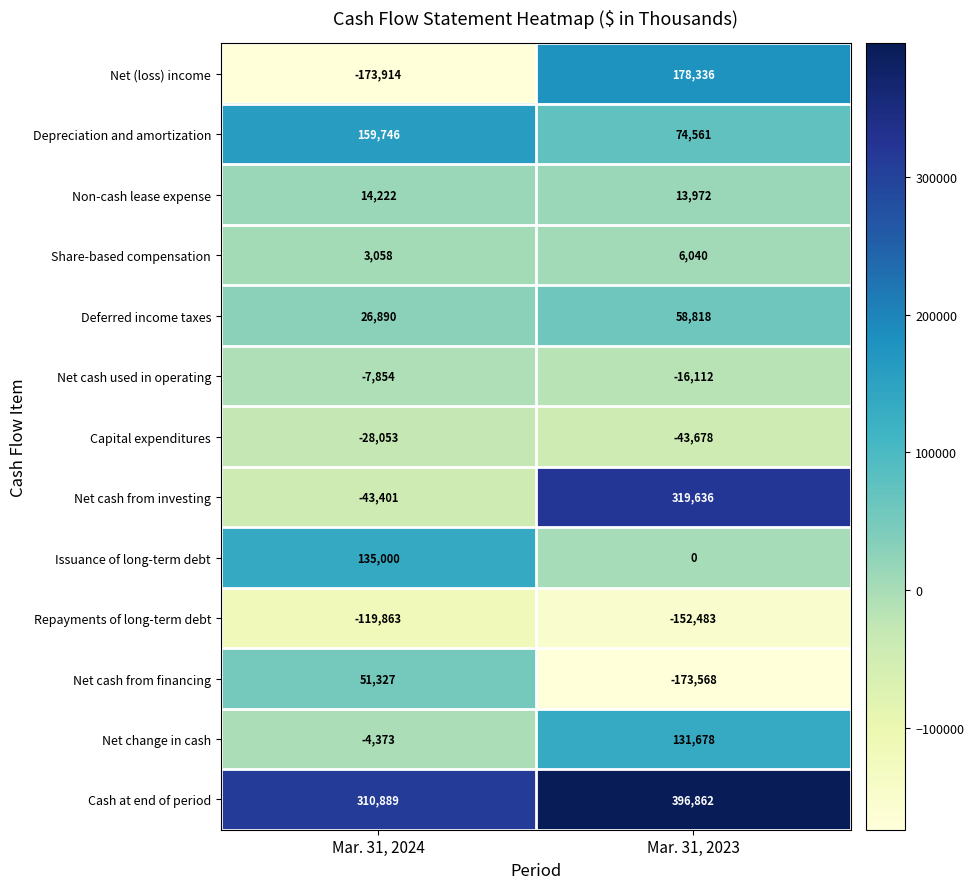

Which category has the highest value across all series?

Mar. 31, 2023